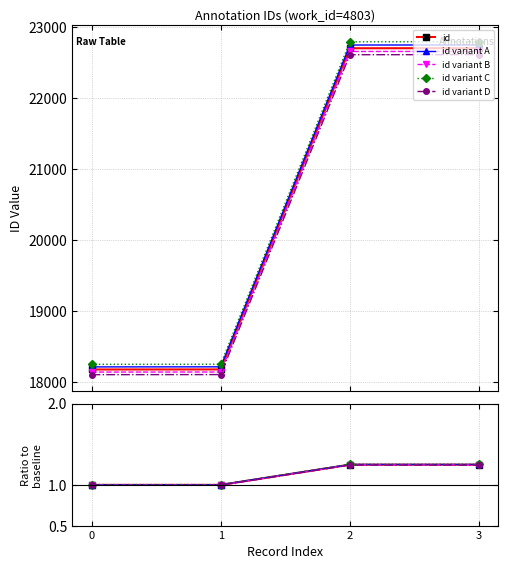

Between 3 and 1, which is larger?

3